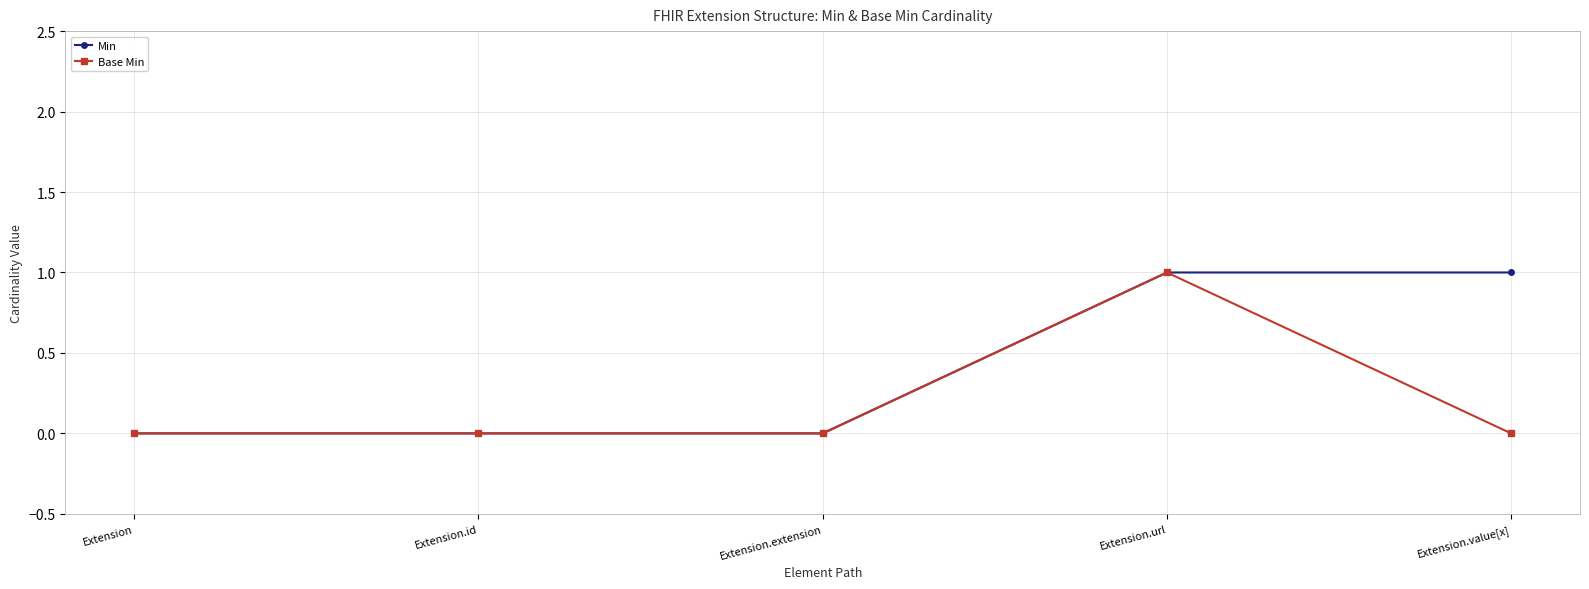

The Min series shows 1 at Extension.url. True or false?

True